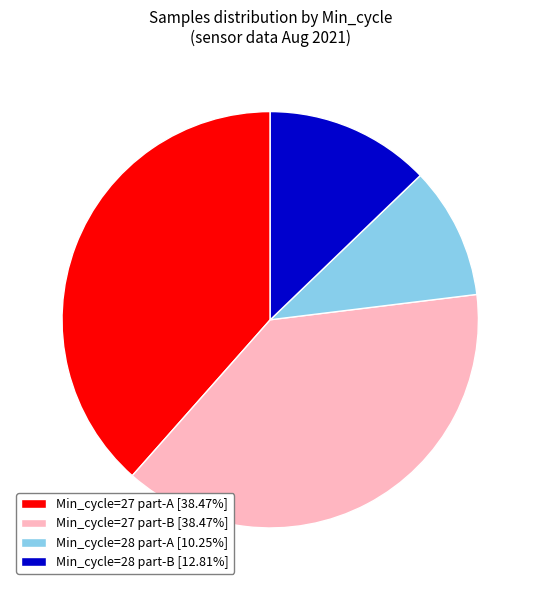

Do Min_cycle=28 part-A [10.25%] and Min_cycle=27 part-B [38.47%] together represent more than half of the pie?

No